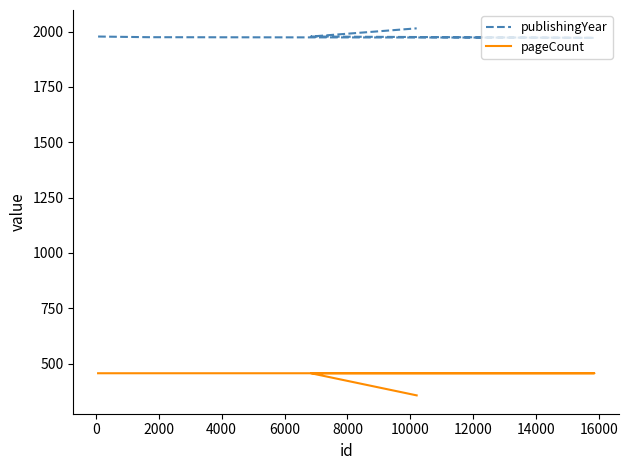

What is the difference between the highest and lowest values at 4000?

1516